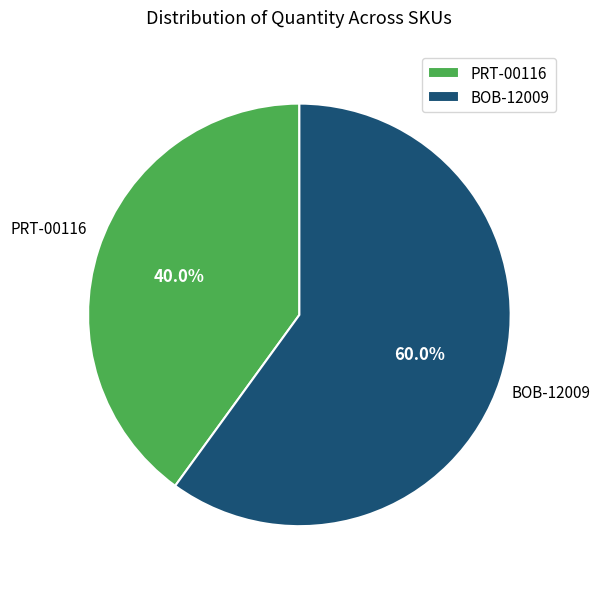

Count the number of slices in the pie.

2